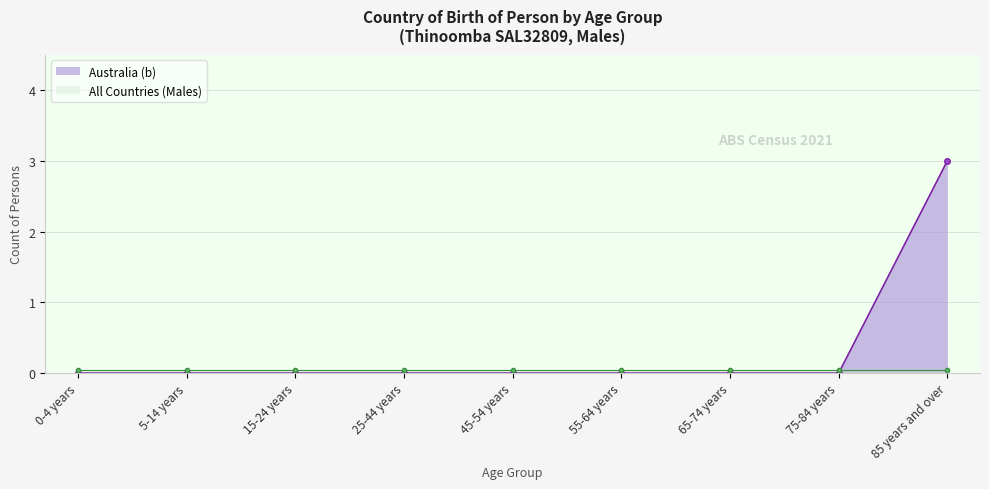

Which has a higher value, 75-84 years or 55-64 years?

75-84 years